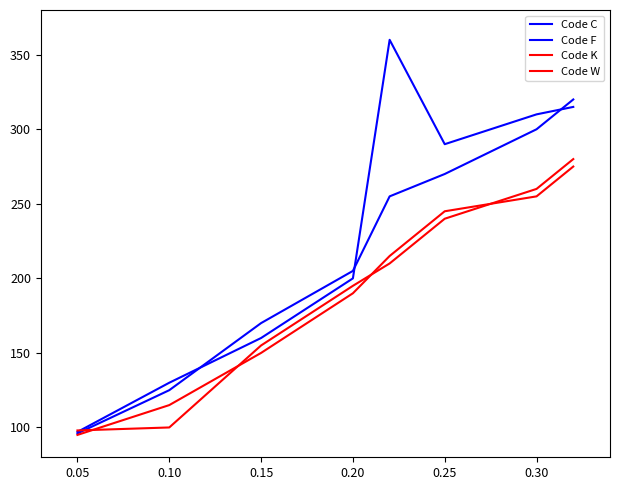

What is the difference between the maximum and second lowest values in the Code K series?

180